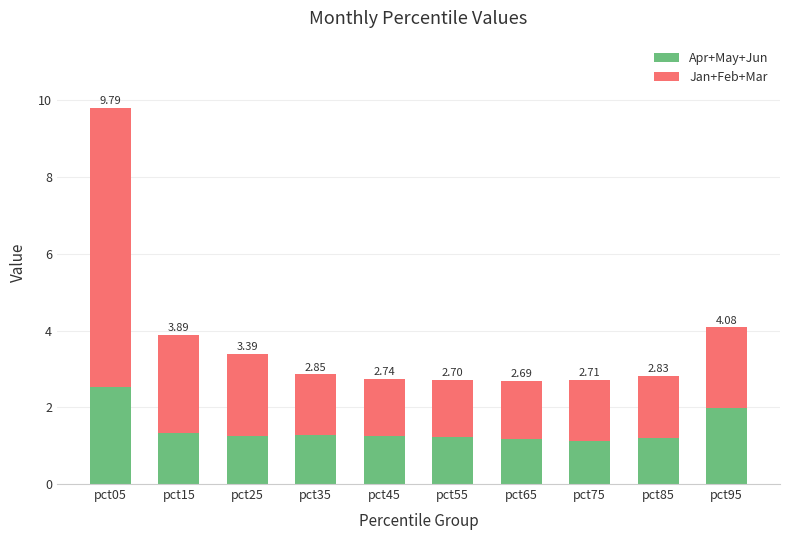

How many bars are there in total?

10